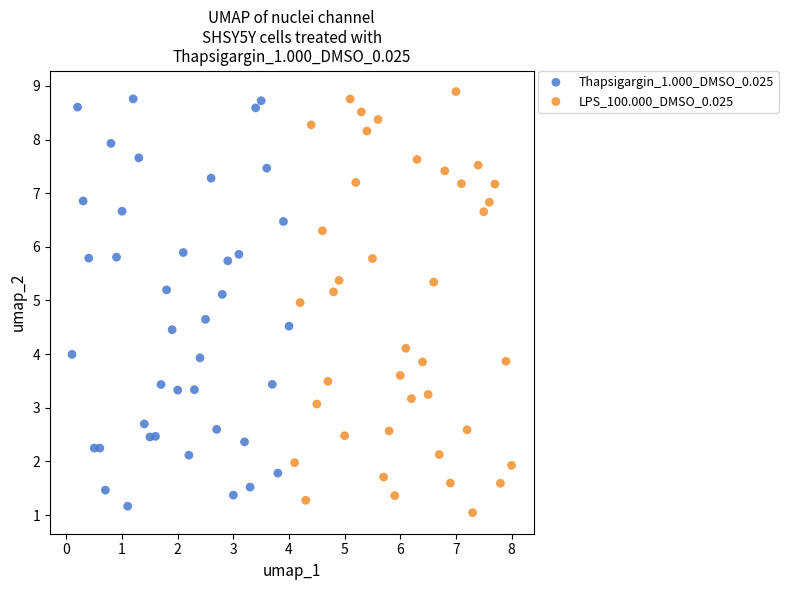

Which series has the largest Y range (max minus min)?

LPS_100.000_DMSO_0.025